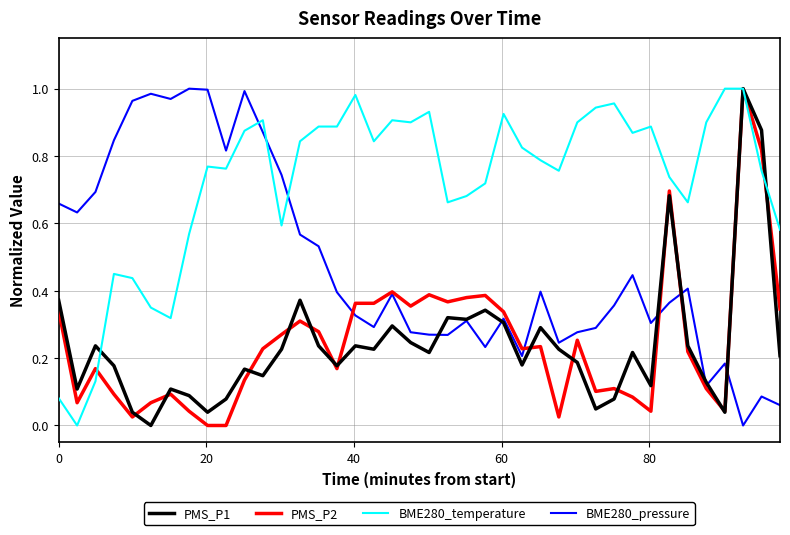

What is the sum of all PMS_P1 values?

9.6